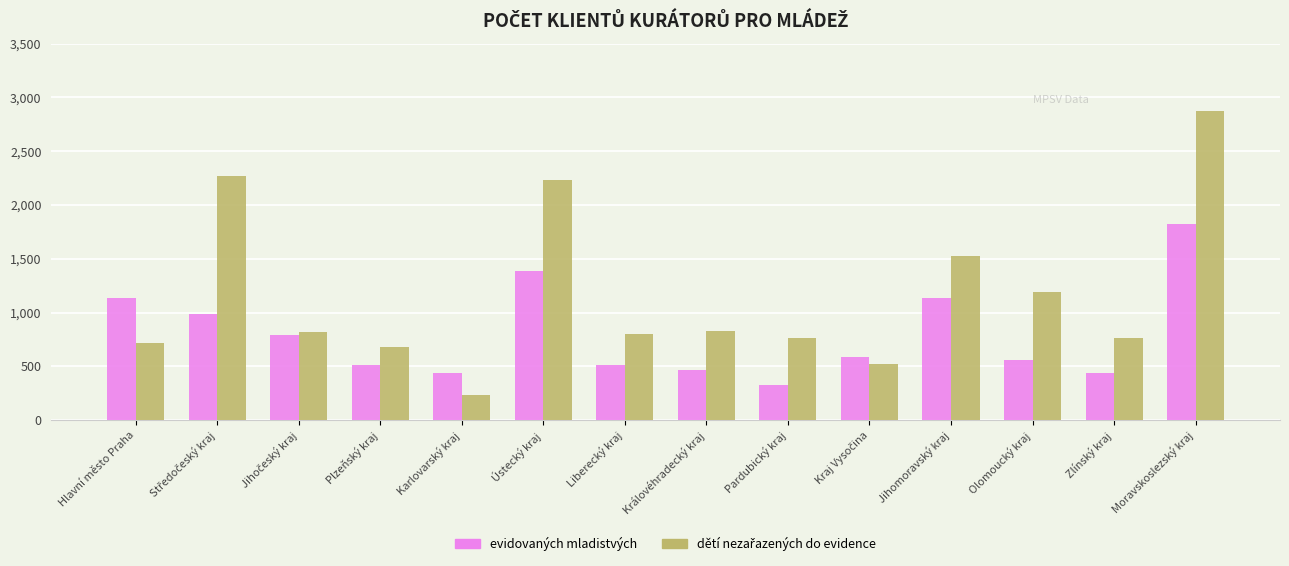

What is the sum of the evidovaných mladistvých values at Liberecký kraj and Královéhradecký kraj?

973